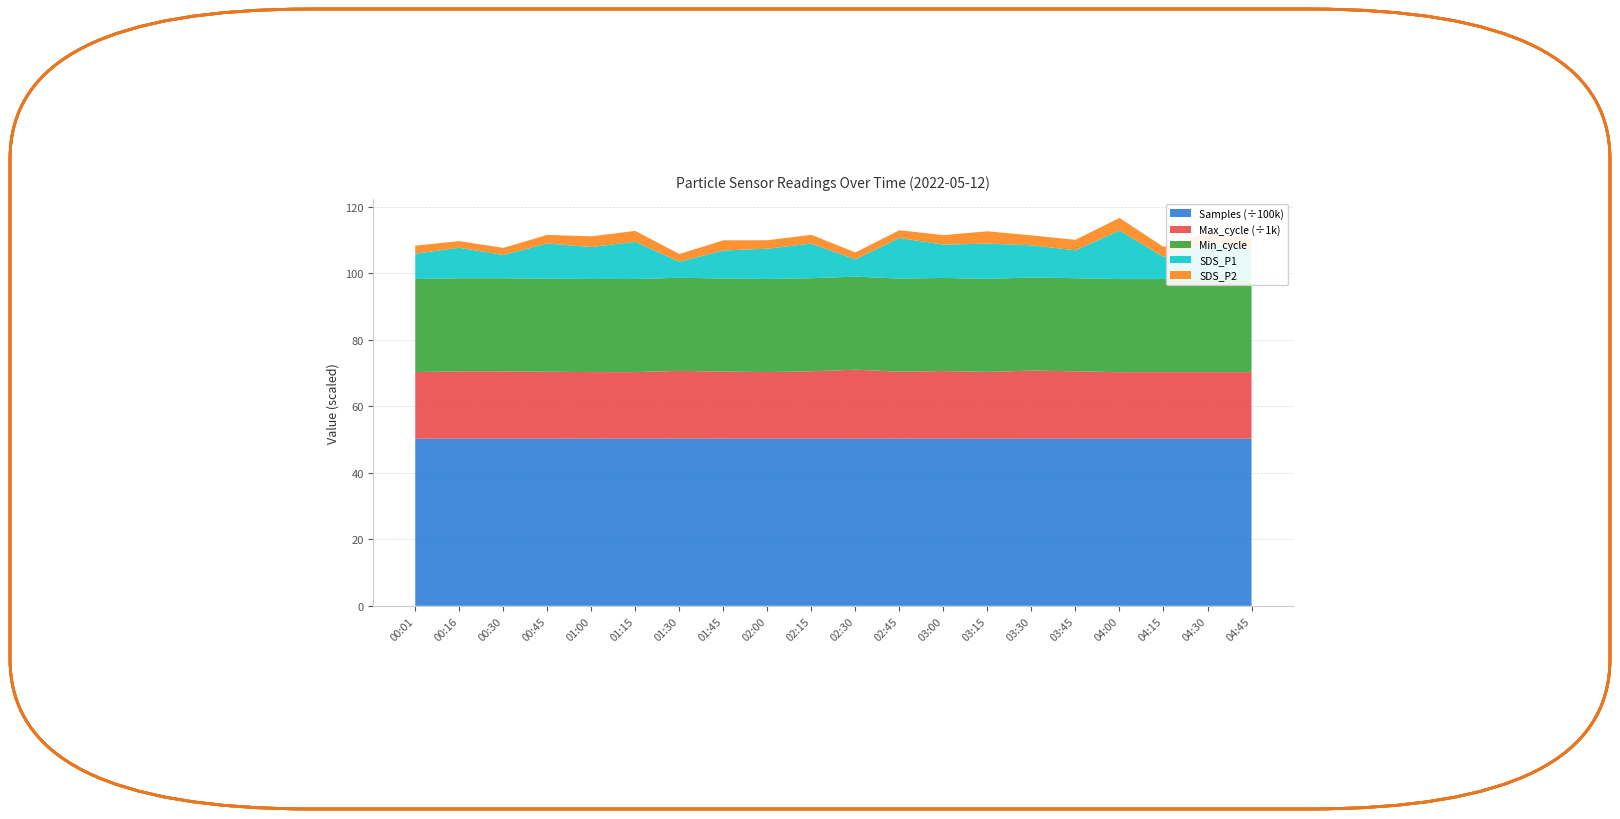

Reading right to left, list all the values displayed in this chart.

SDS_P1: 9.1	10.8	6.7	14.6	8.4	9.7	10.6	10.0	12.2	5.2	10.4	9.1	8.4	4.8	11.2	9.6	10.6	7.0	9.2	7.6
SDS_P2: 2.4	3.3	3.0	3.8	3.1	3.0	3.7	2.9	2.4	2.1	2.6	2.5	3.1	2.3	3.3	3.2	2.6	2.1	2.0	2.4
Min_cycle: 28.0	28.0	28.0	28.0	28.0	28.0	28.0	28.0	28.0	28.0	28.0	28.0	28.0	28.0	28.0	28.0	28.0	28.0	28.0	28.0
Max_cycle: 20017.0	20029.0	20025.0	20025.0	20287.0	20491.0	20109.0	20361.0	20155.0	20759.0	20278.0	20030.0	20188.0	20394.0	20037.0	20025.0	20133.0	20268.0	20272.0	20018.0
Samples: 5027832.0	5028000.0	5028168.0	5026936.0	5027223.0	5027981.0	5025022.0	5027659.0	5029270.0	5027034.0	5028801.0	5028794.0	5029008.0	5029414.0	5027788.0	5029514.0	5028538.0	5028344.0	5027753.0	5029344.0